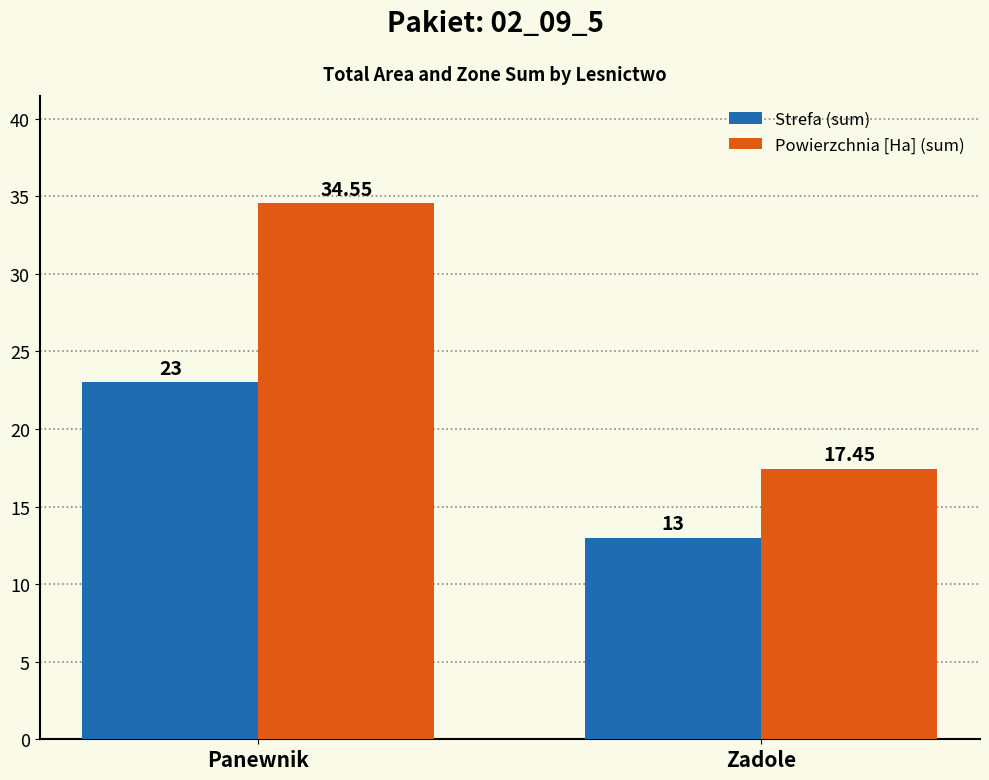

Does the chart contain any negative values?

No